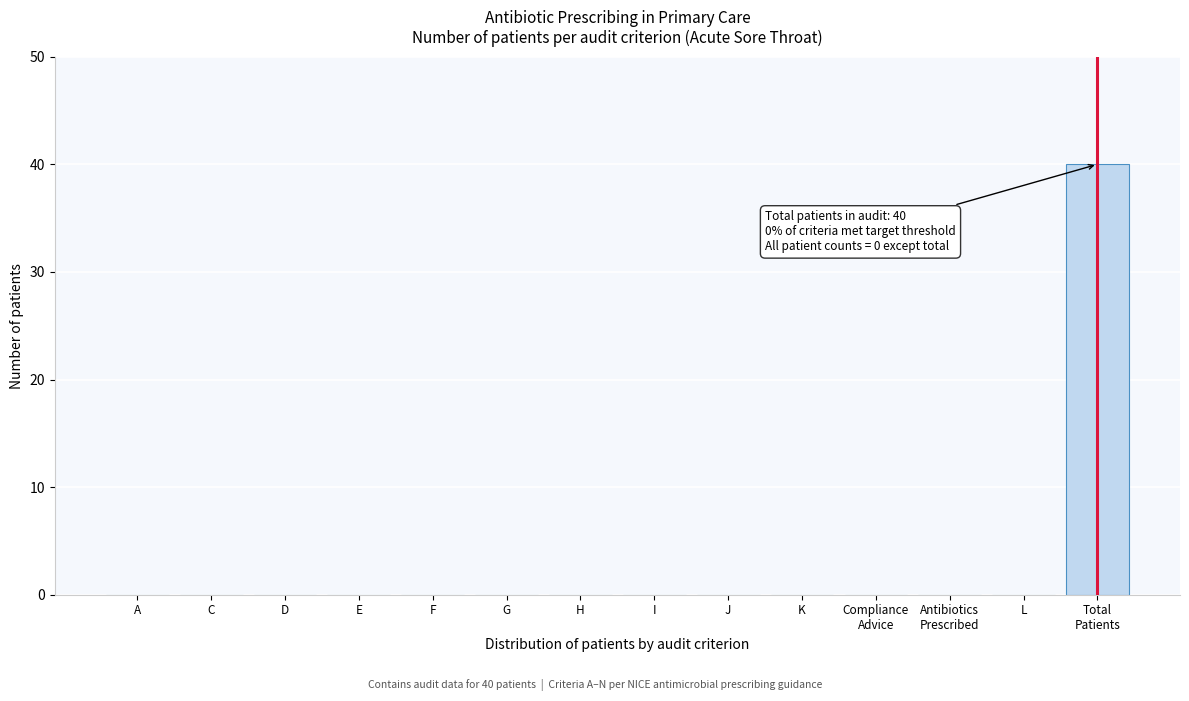

What is the greatest value displayed?

40